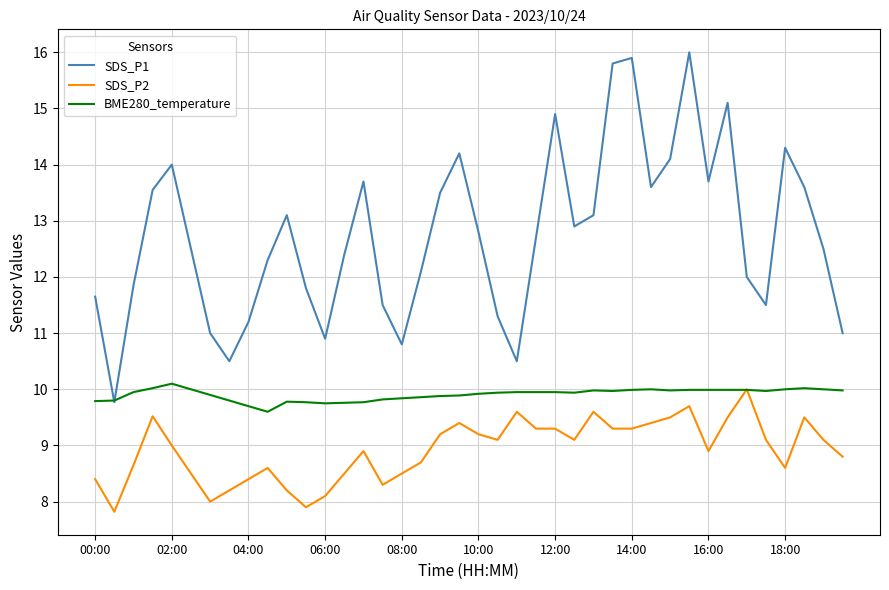

Which series has the largest total across all categories?

SDS_P1